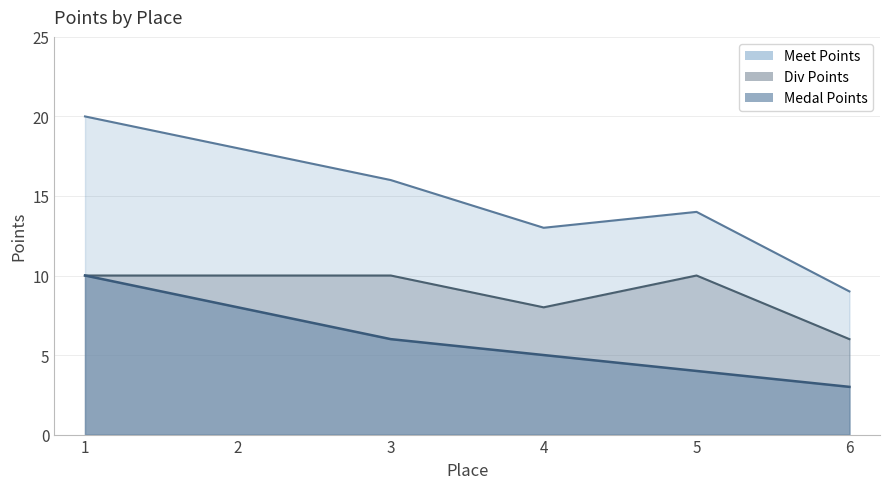

What is the approximate value of Medal Points at 3?

6